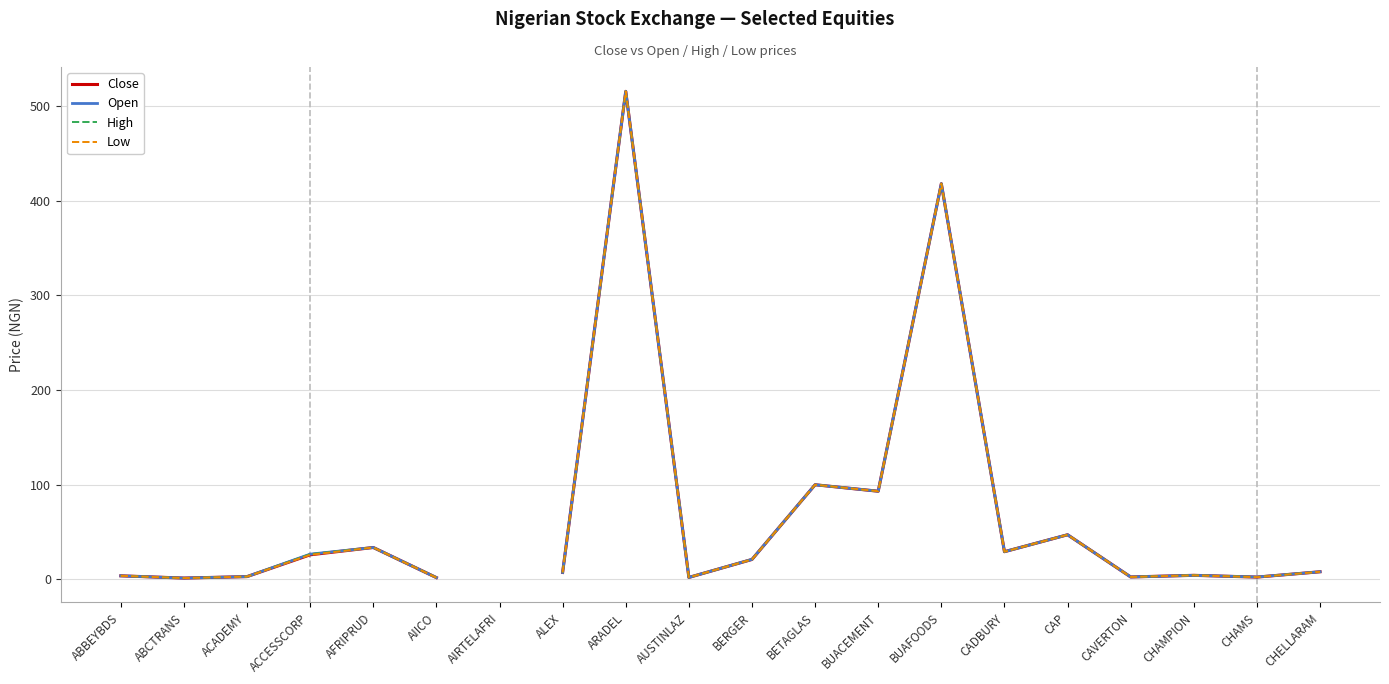

How many series are shown in this chart?

4